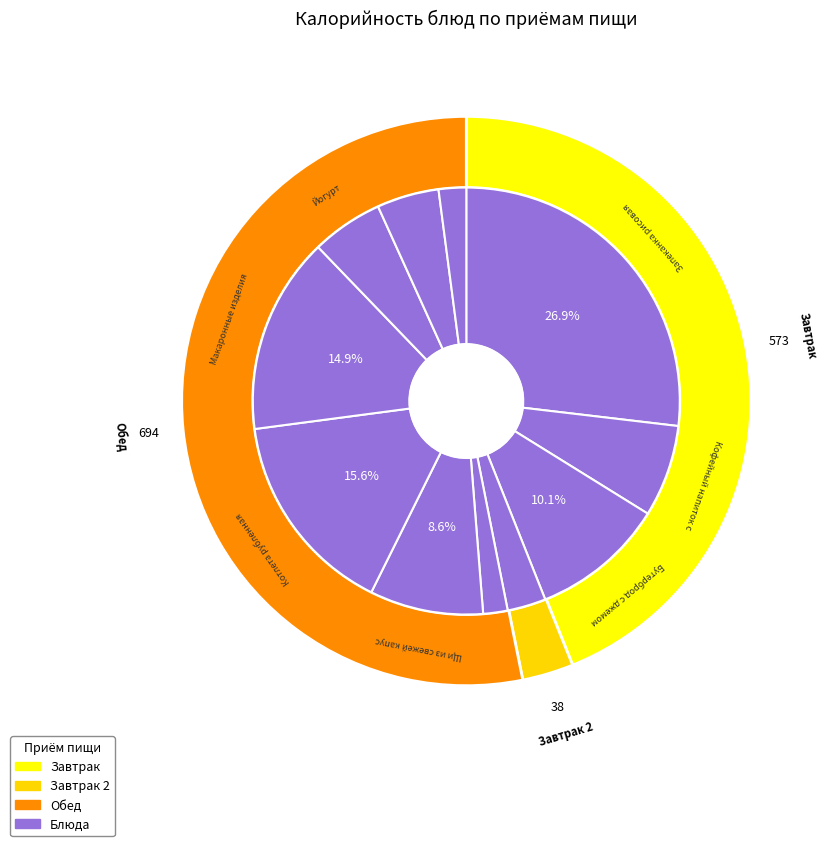

Do Бутерброд с джемом and Макаронные изделия отварные together represent more than half of the pie?

No